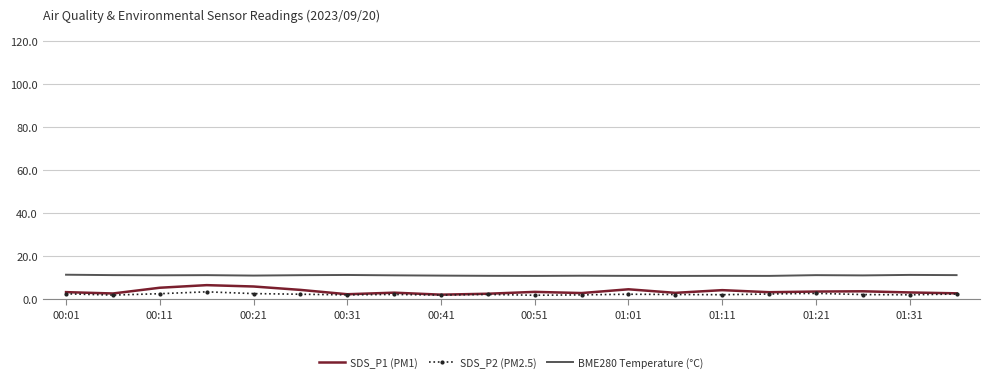

Which series has the largest total across all categories?

BME280 Temperature (°C)